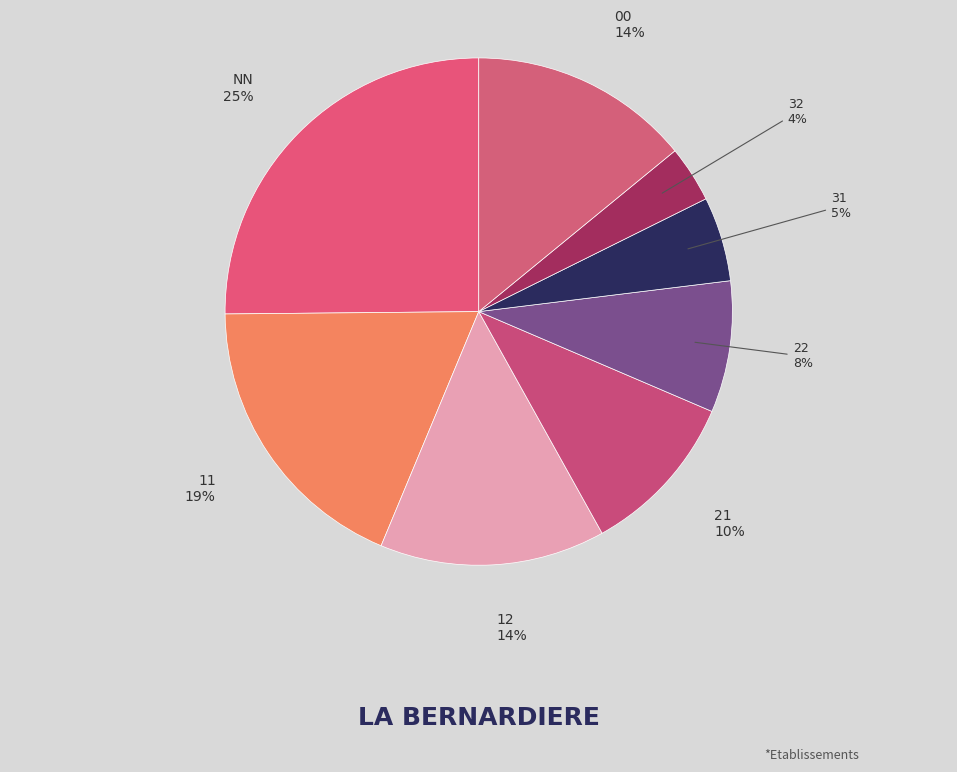

Is it true that 31 is 1% of the pie?

False